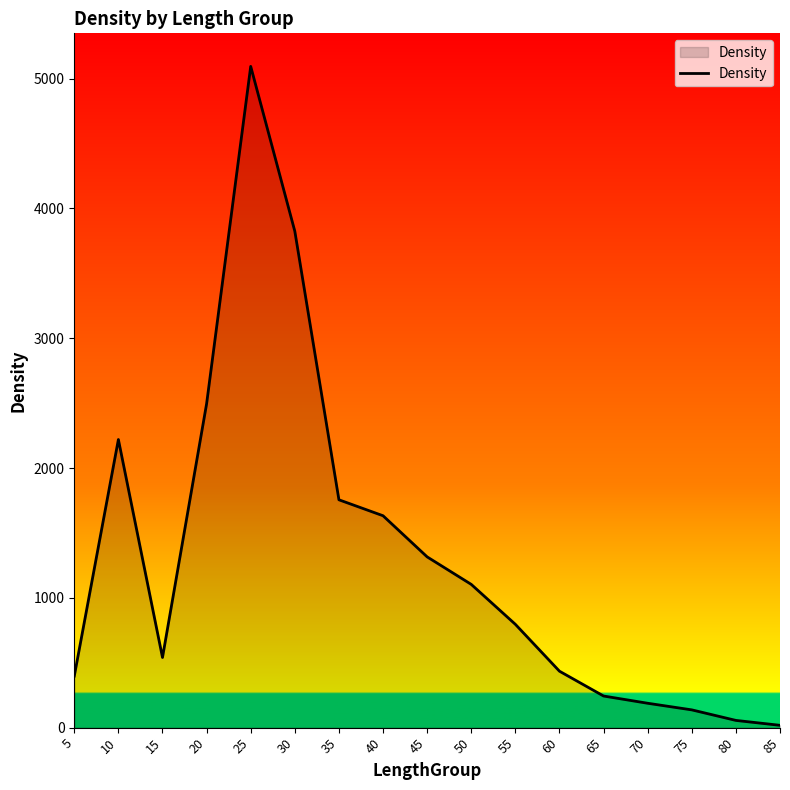

What is the change in value from 30 to 50?

-2720.9